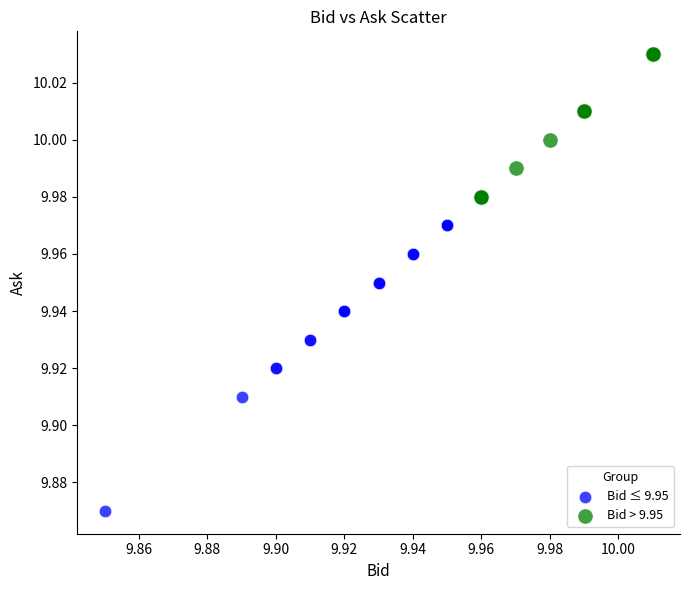

Which series contains the highest Y value?

Bid > 9.95